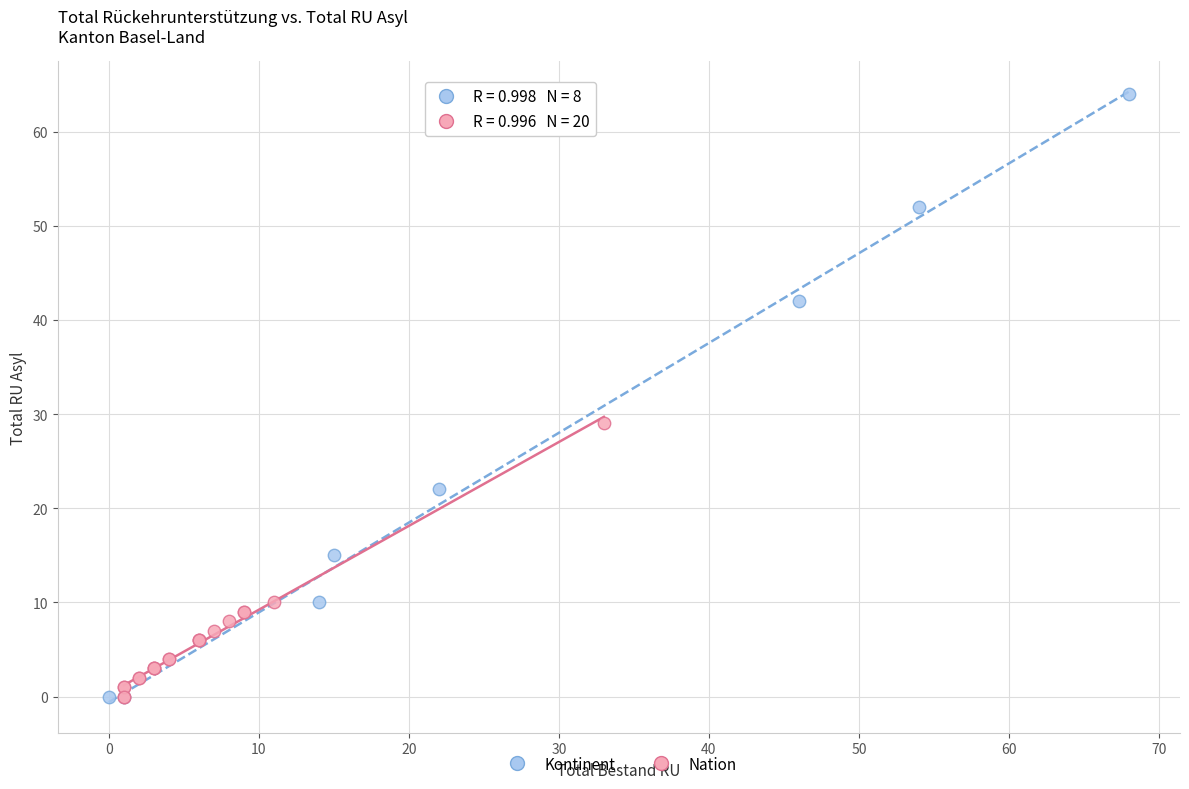

Which series has the largest Y range (max minus min)?

Kontinent